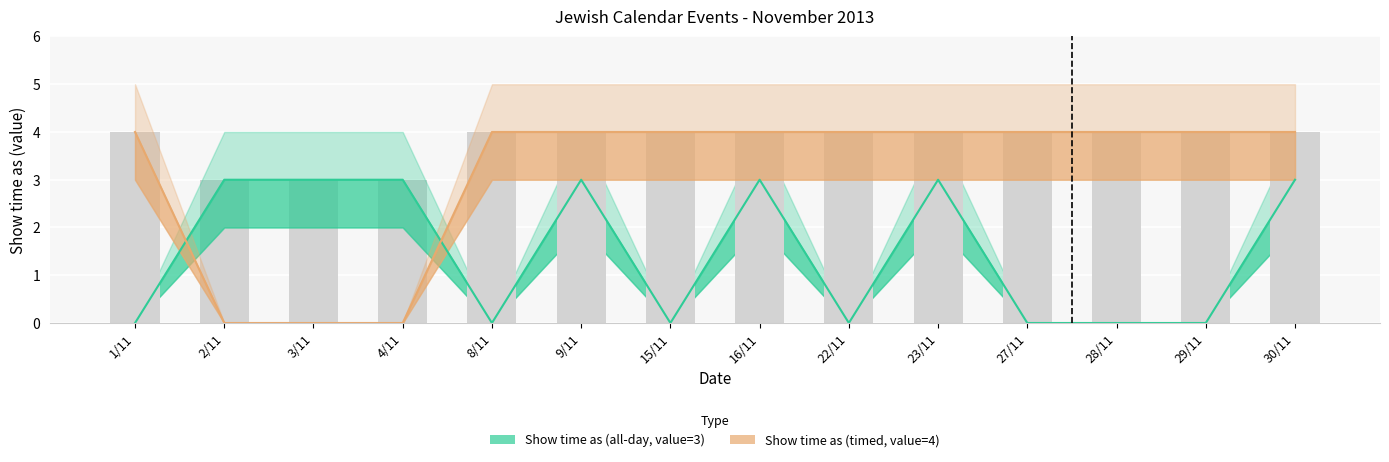

Which series has the largest range (max minus min)?

Show time as (timed, value=4)